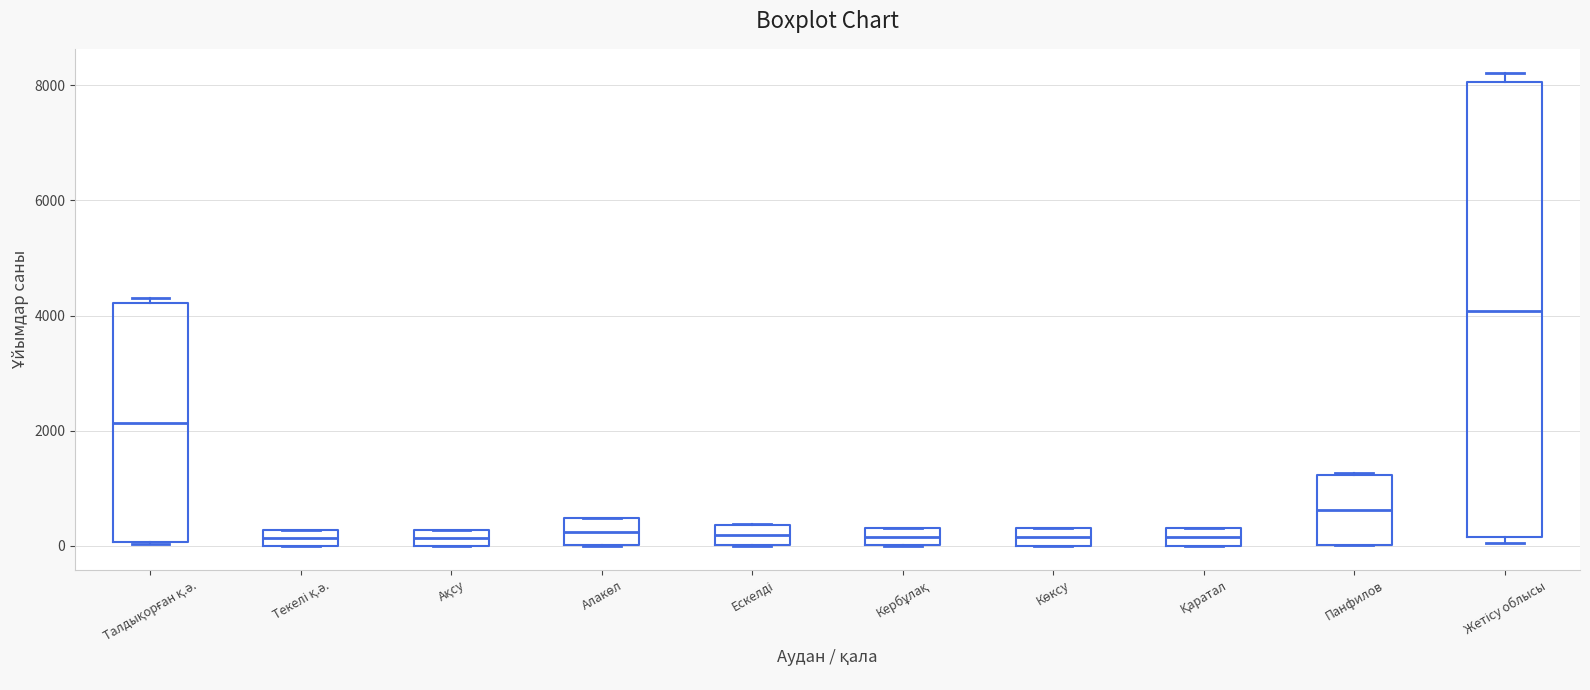

Comparing the boxes themselves (not the whiskers), which one is the tallest?

Жетісу облысы